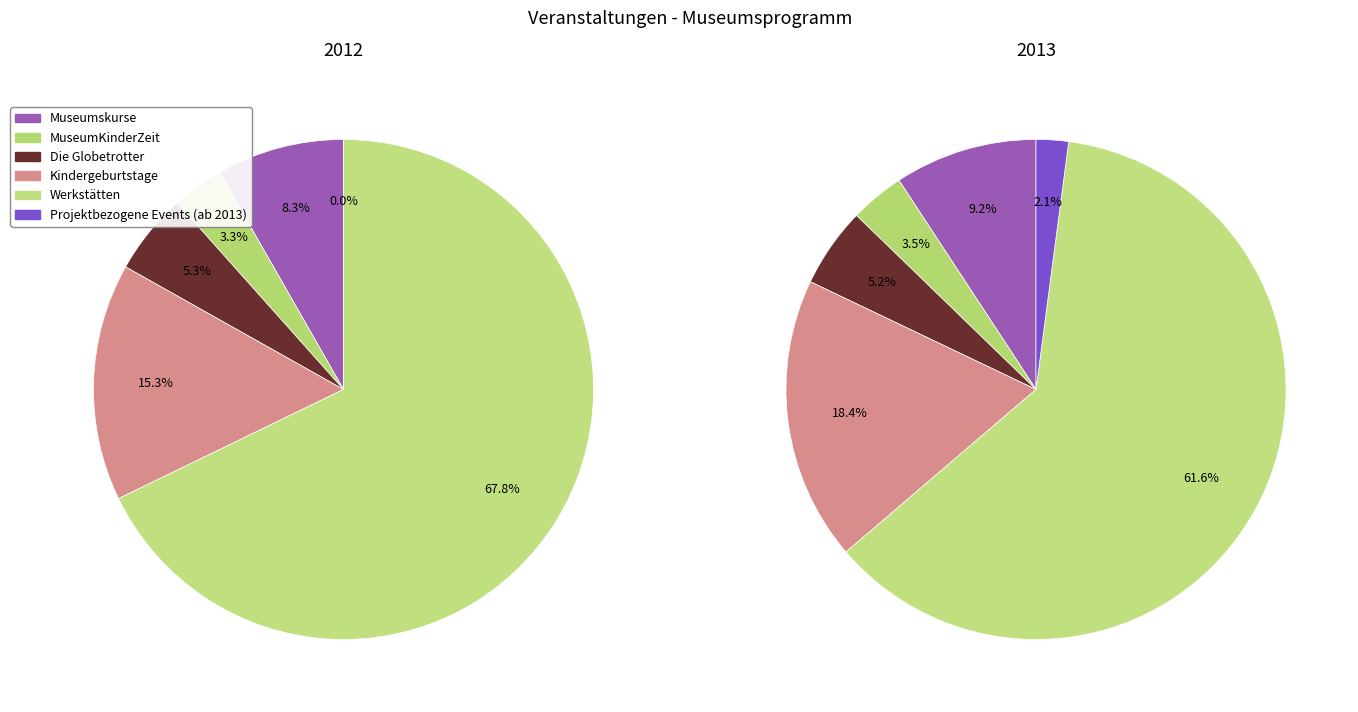

To the nearest percent, what portion does 4 represent?

62%